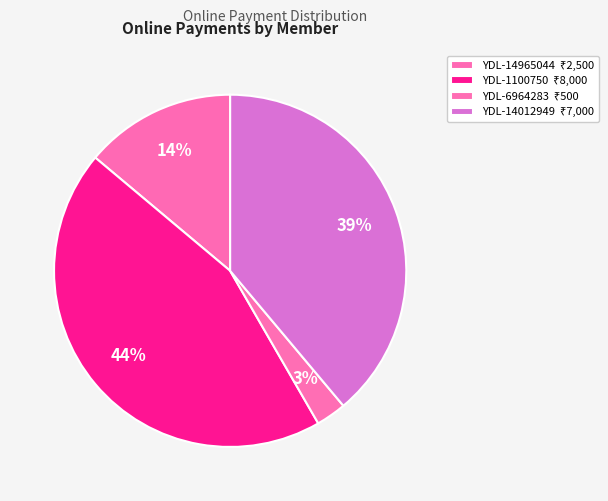

Is there a majority slice in this chart?

No